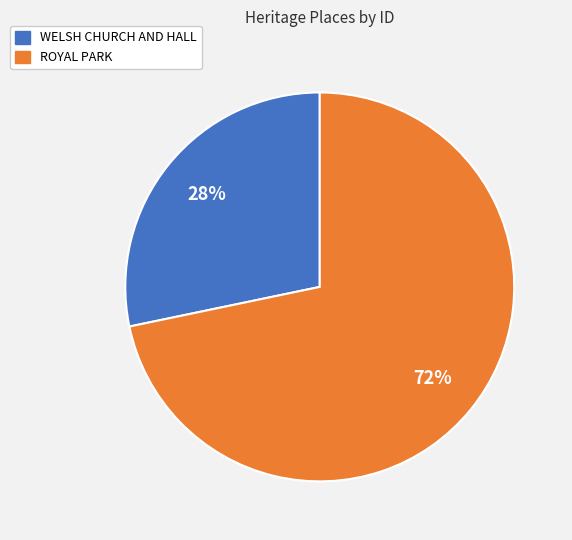

Do WELSH CHURCH AND HALL and ROYAL PARK together represent more than half of the pie?

Yes